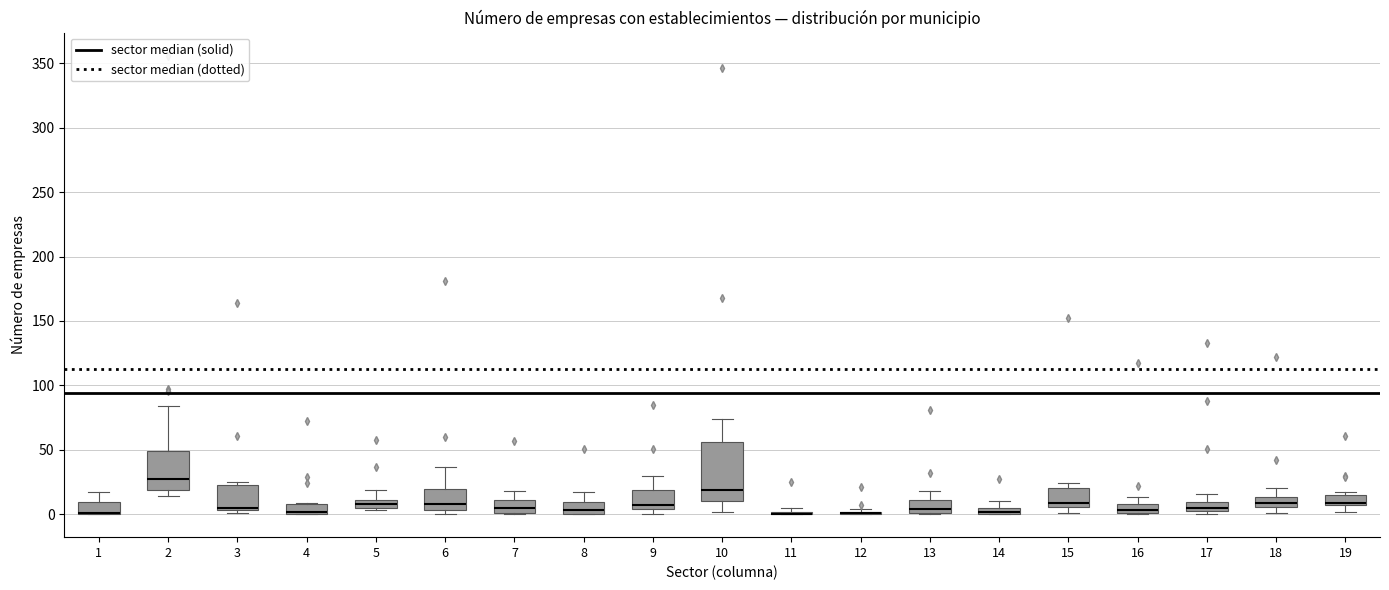

Which box is the tallest, from its lower edge to its upper edge?

10